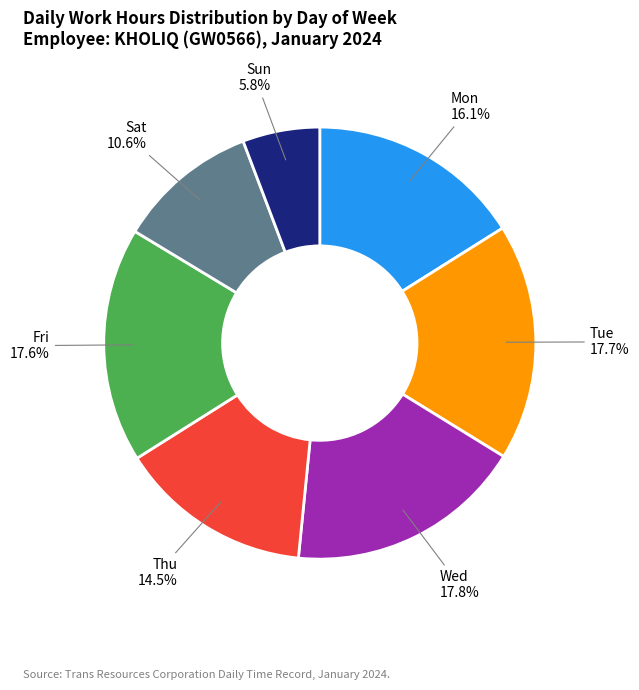

What percentage is the Mon slice, to the nearest percent?

16%